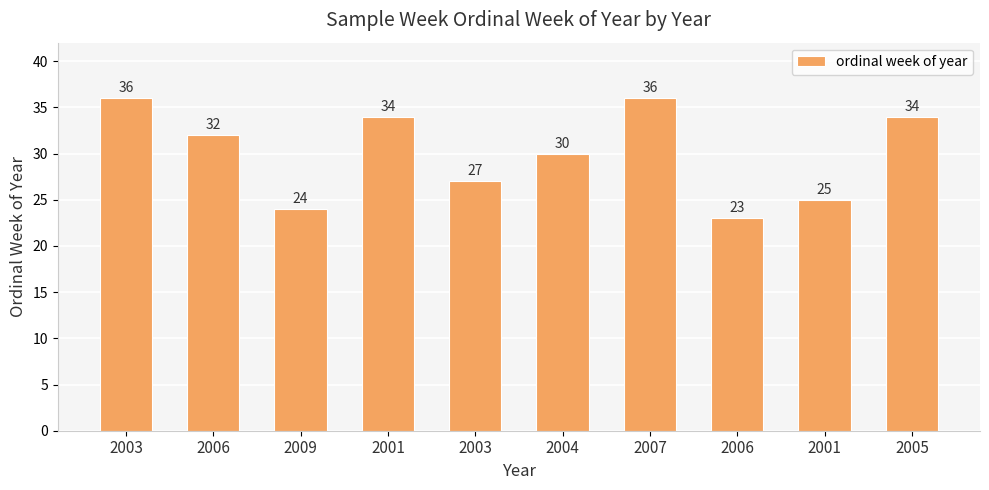

Are the bars horizontal?

No